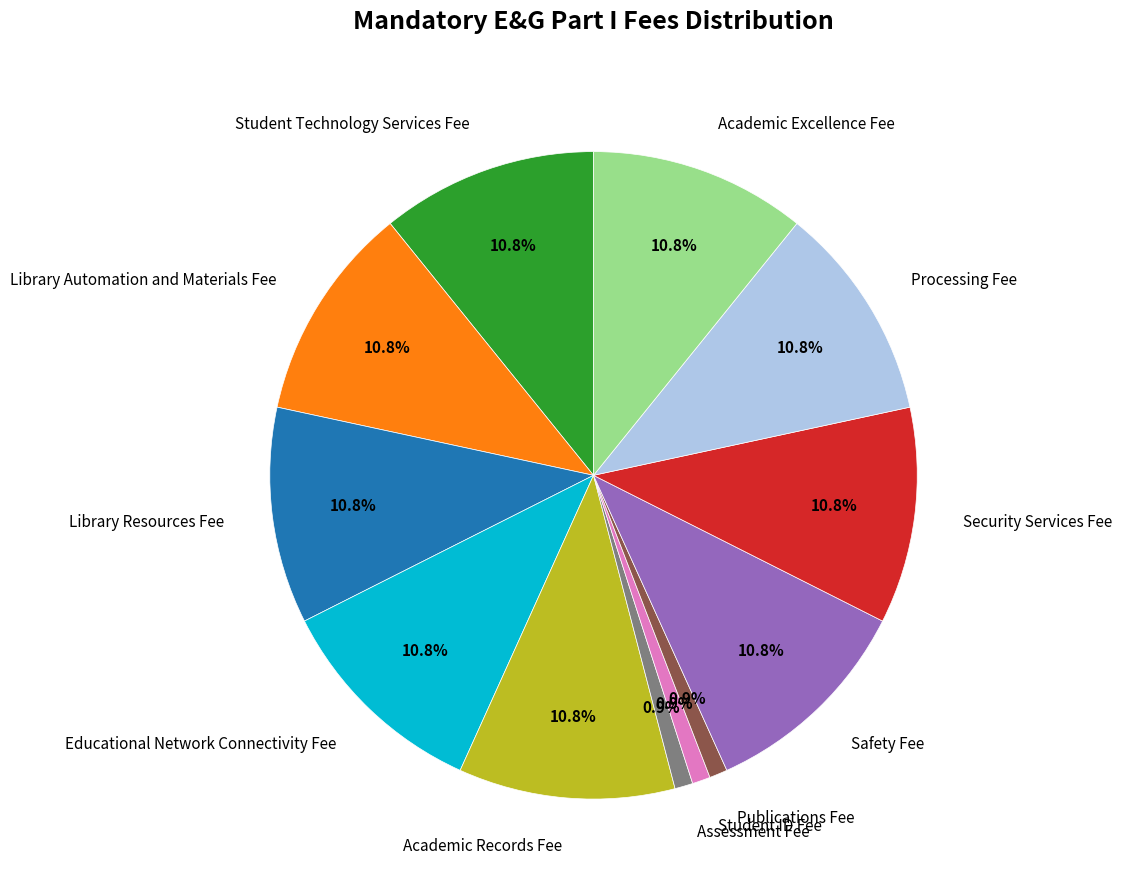

What is the total percentage of Student Technology Services Fee and Processing Fee?

21.6%